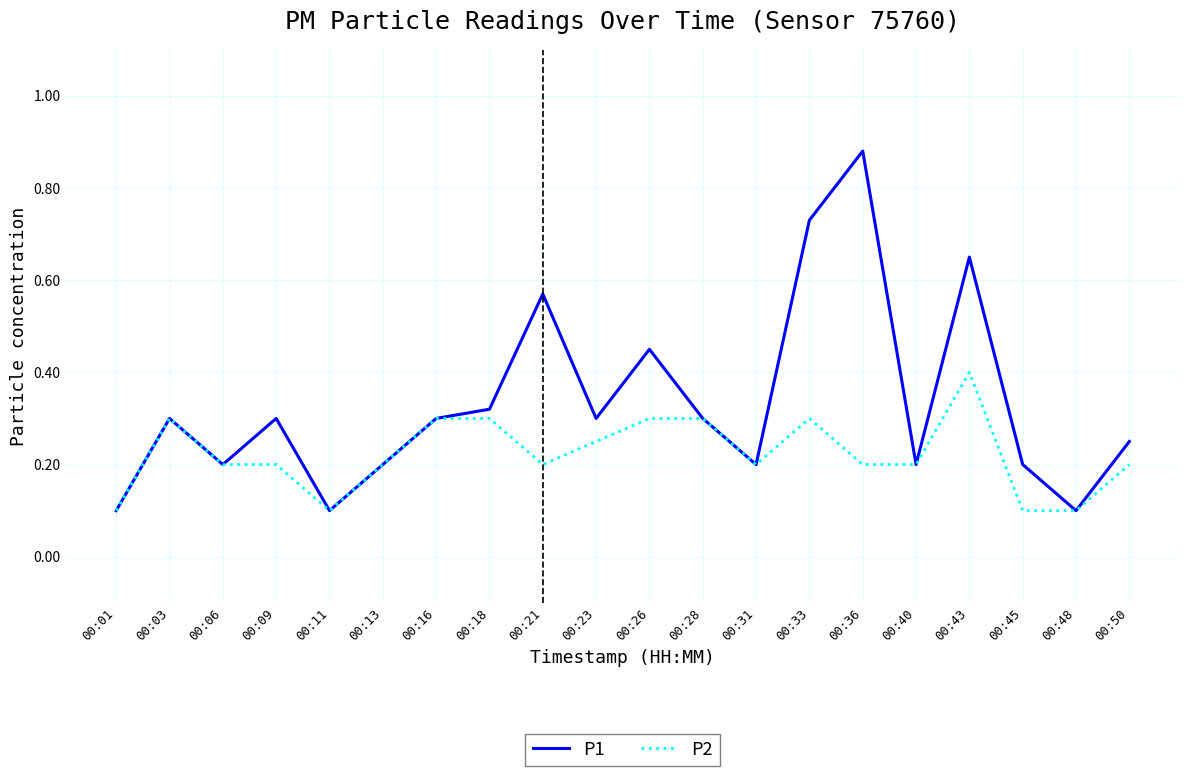

What is the sum of all P1 values?

6.7